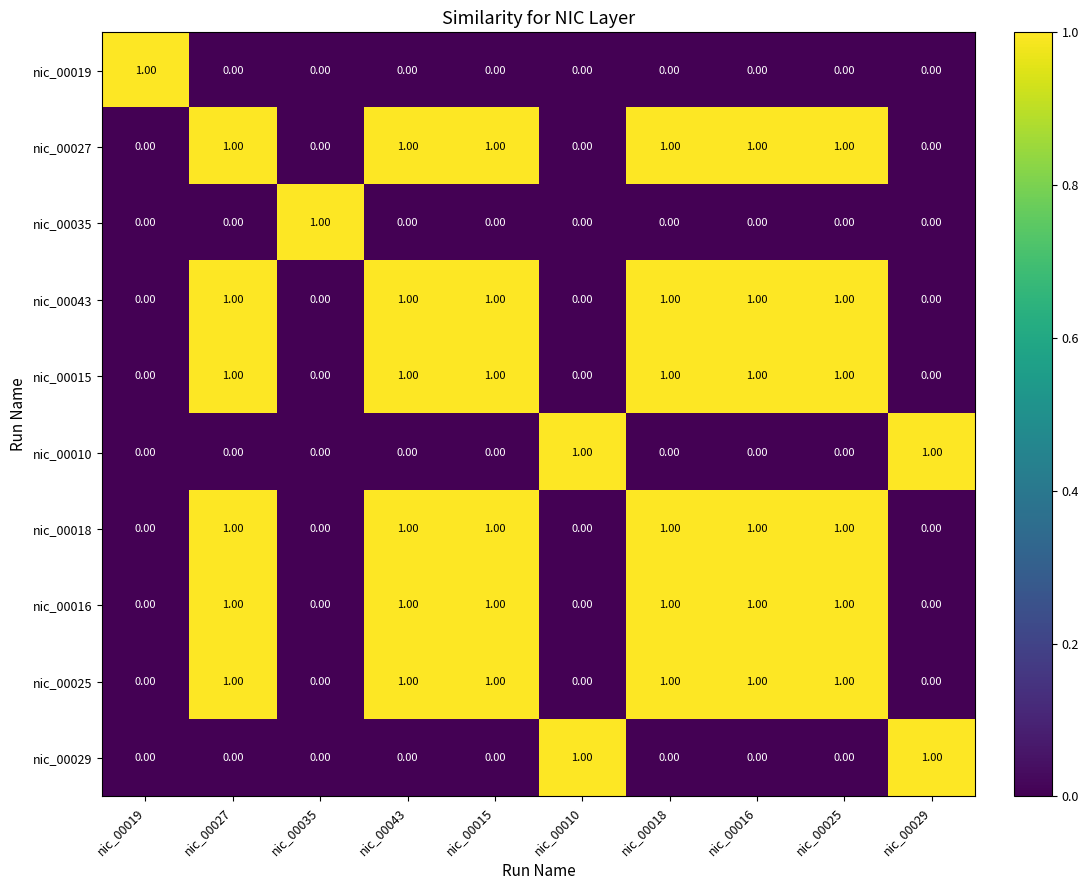

What is the total value across all series at nic_00035?

1